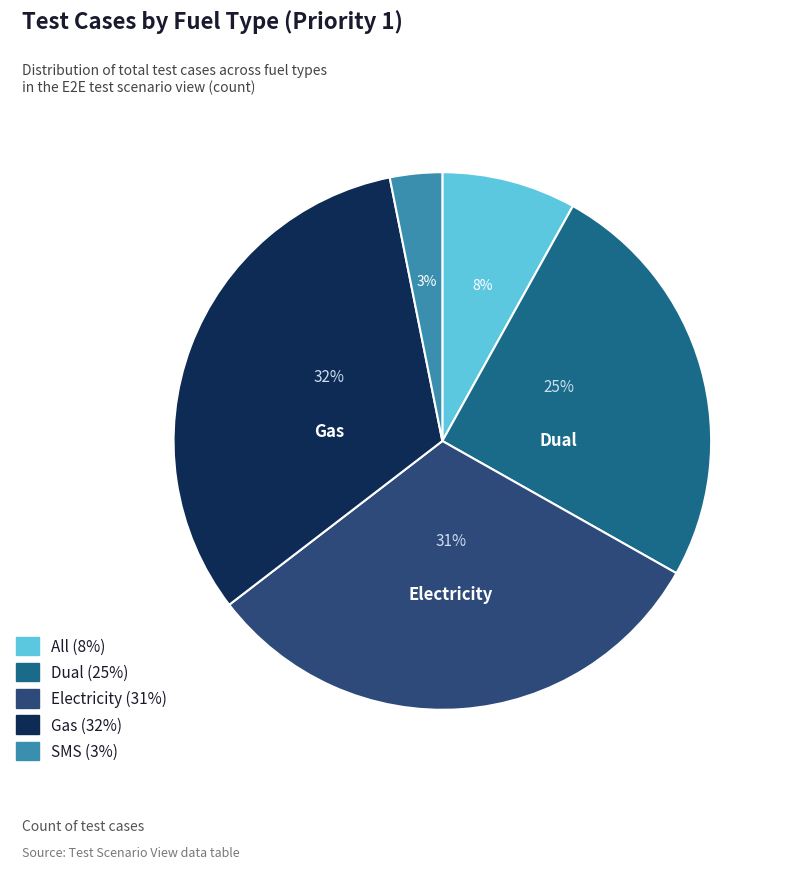

To the nearest percent, what portion does Dual represent?

25%